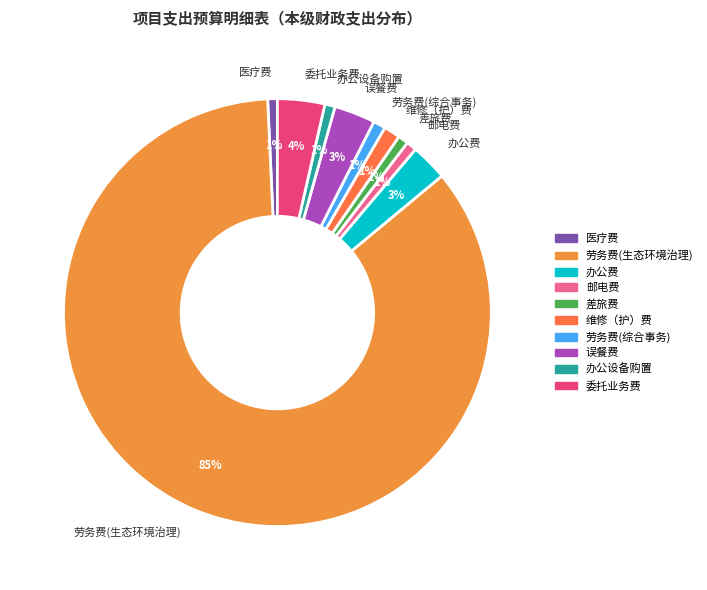

To the nearest percent, what portion does 办公设备购置 represent?

1%